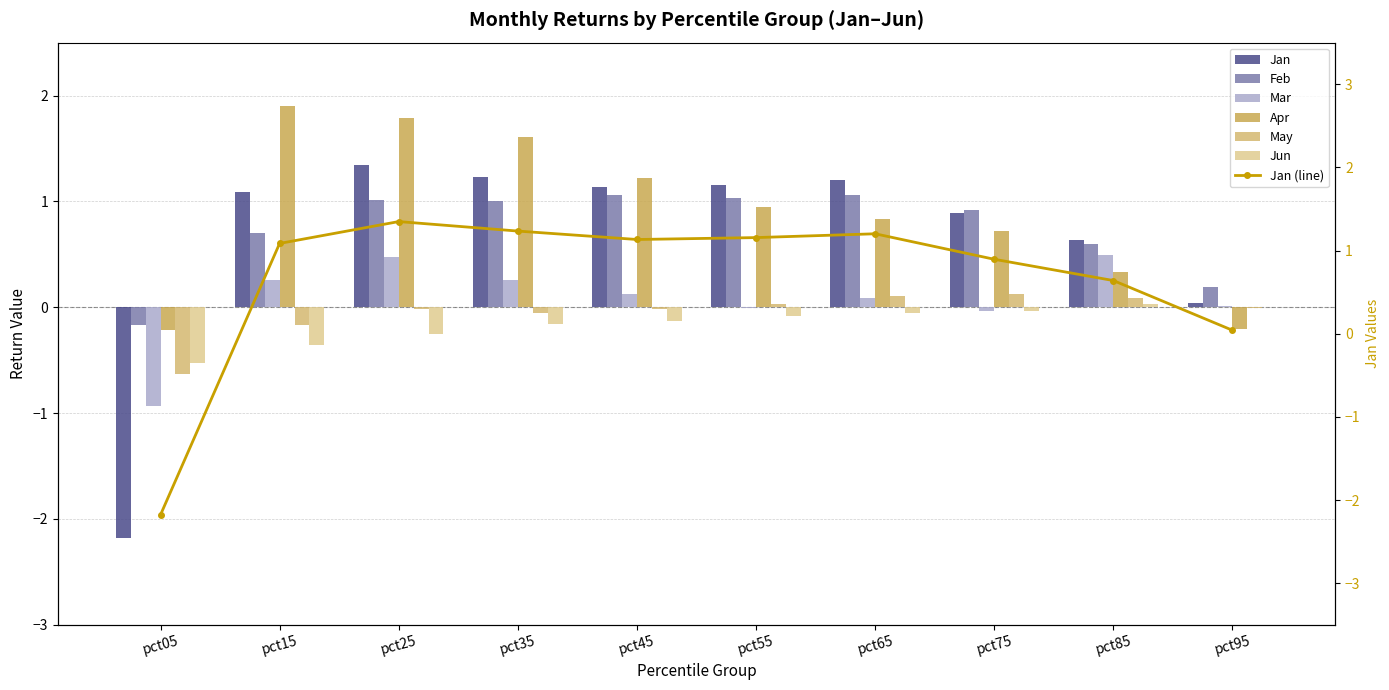

Rank the categories by Mar value from lowest to highest.

pct05, pct75, pct55, pct95, pct65, pct45, pct15, pct35, pct25, pct85